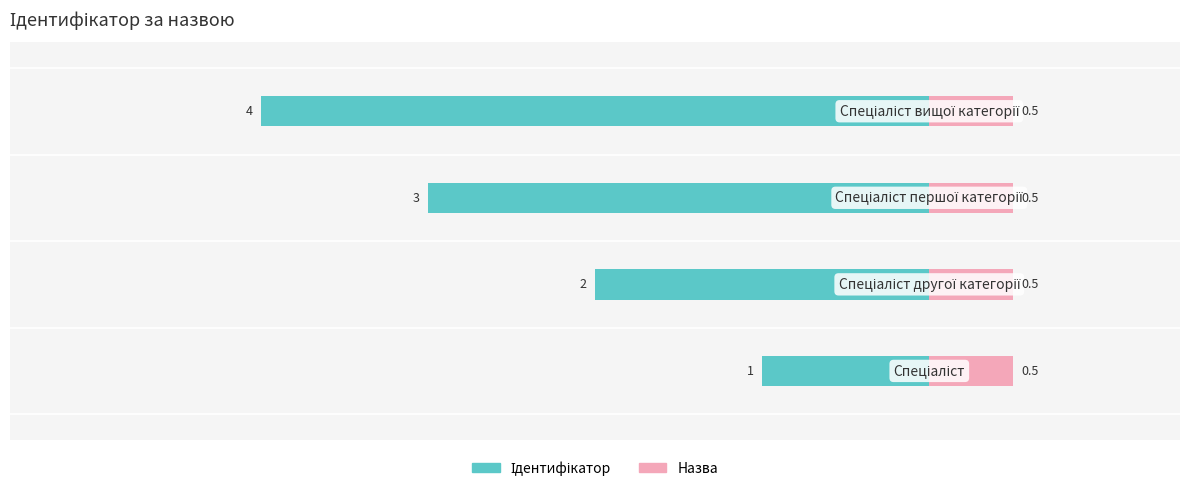

How many bars are there in total?

8